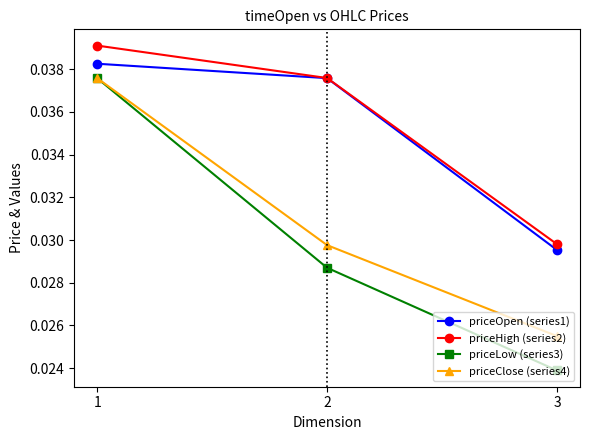

How many lines are shown in the chart?

4